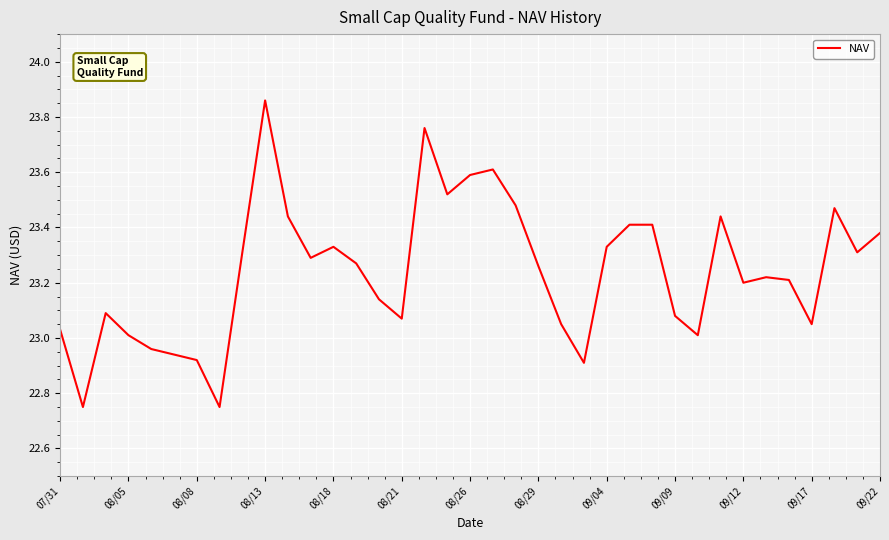

What is the difference between the maximum and minimum values?

1.1